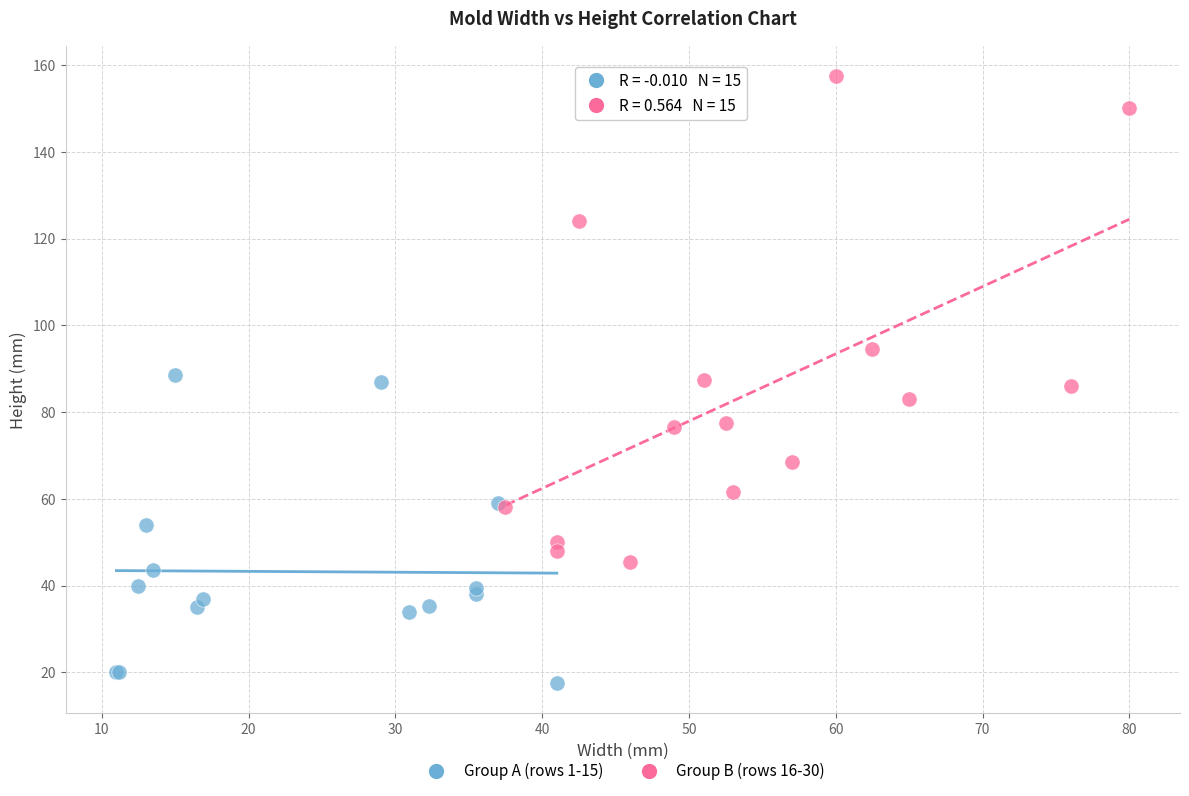

Which series reaches the minimum Y coordinate?

Group A (rows 1-15)